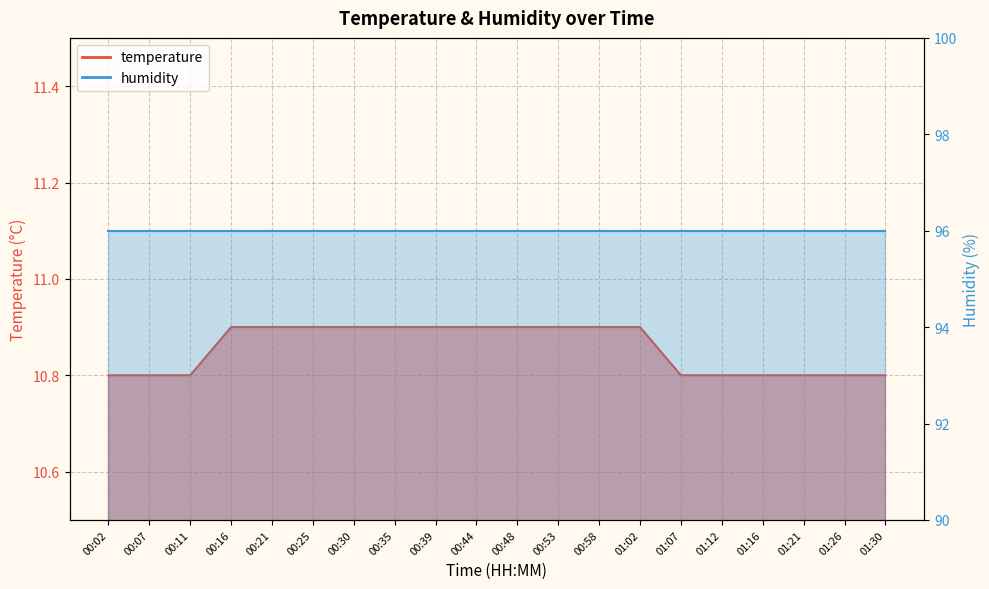

At which label is the value closest to 10?

00:02